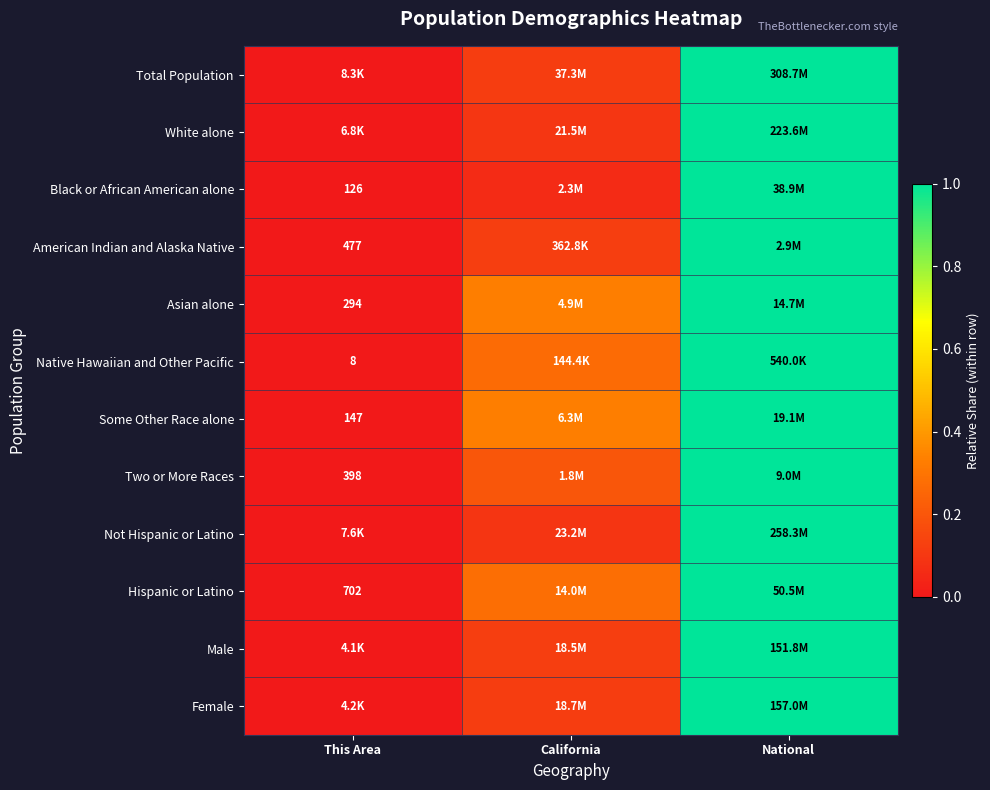

The Male series shows 0.2 at California. True or false?

False